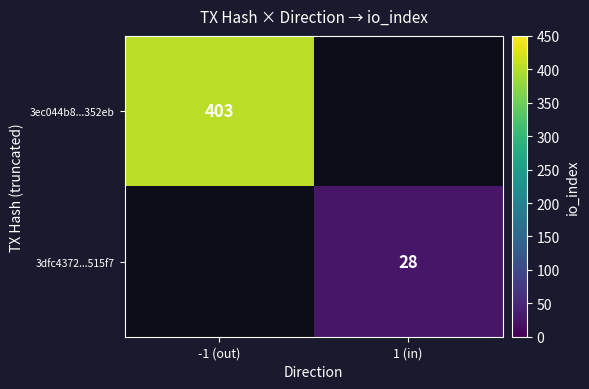

True or false: 3dfc4372...515f7 has a value of 44 at 1 (in).

False